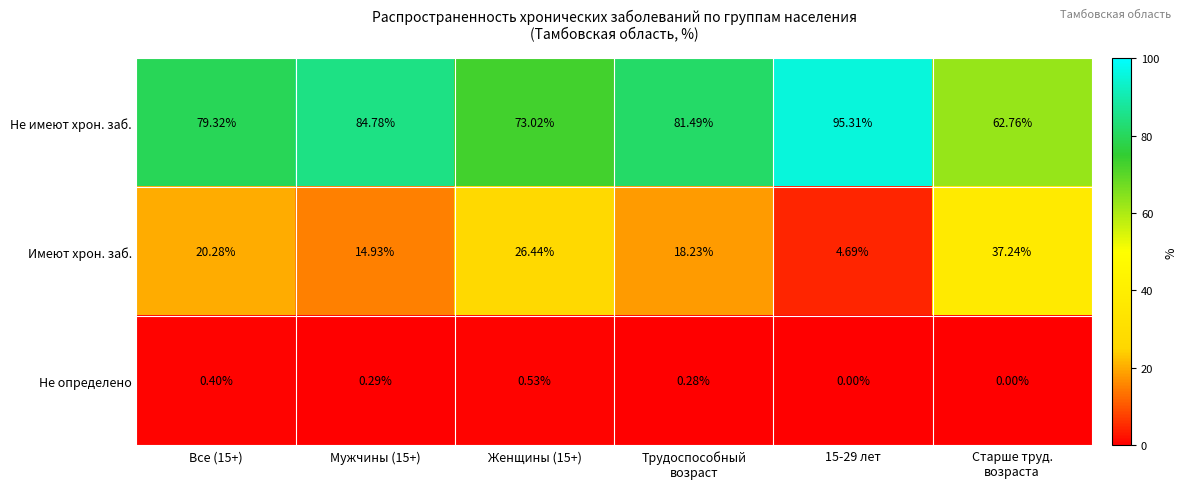

Which series has the largest total across all categories?

Не имеют хрон. заб.